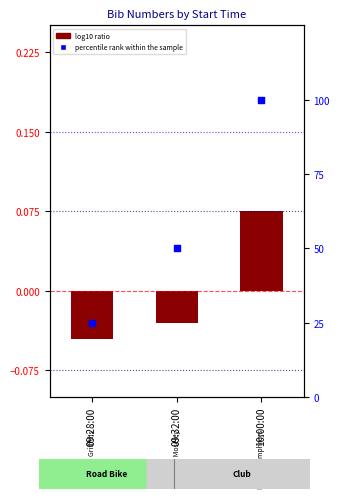

Which series has the largest Y range (max minus min)?

percentile rank within the sample